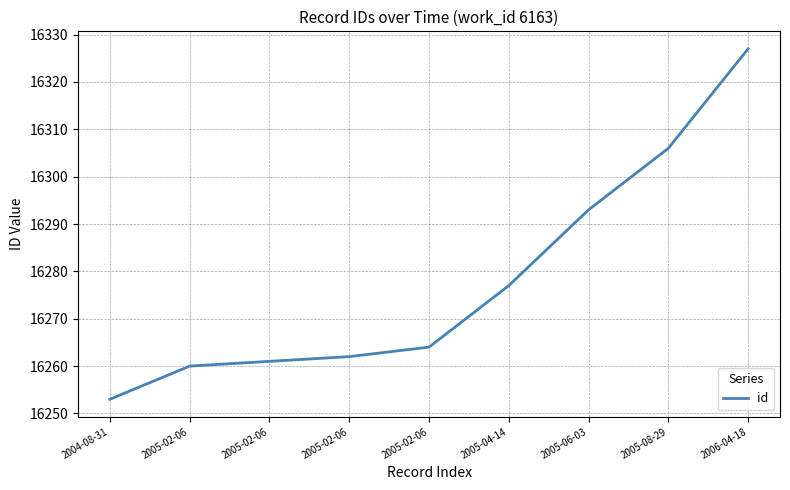

What value does the data have at 2005-02-06, to the nearest 10?

16260